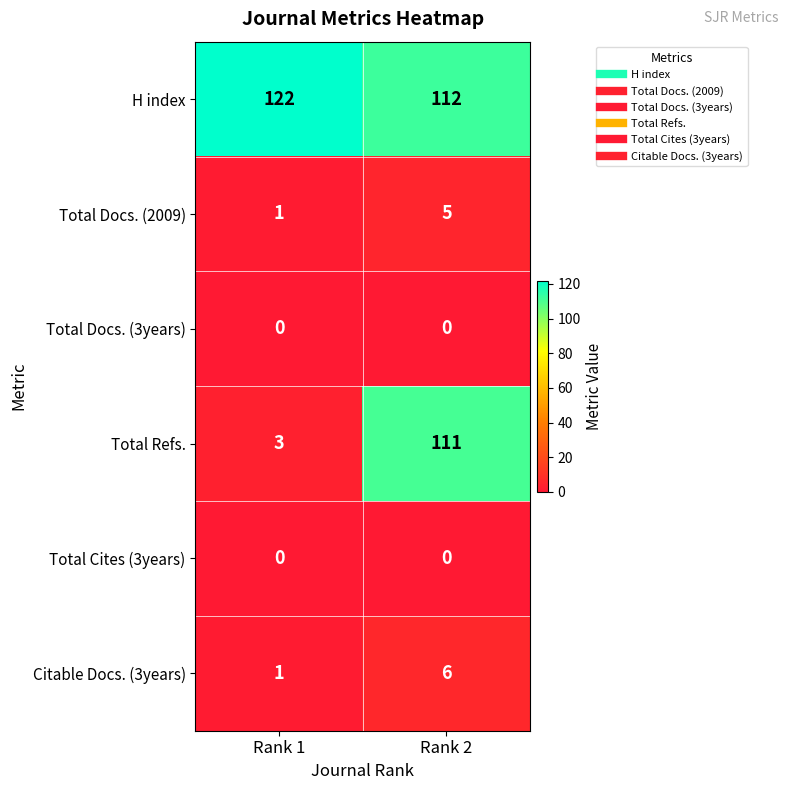

Between Rank 1 and Rank 2, which series saw the biggest shift?

Total Refs.